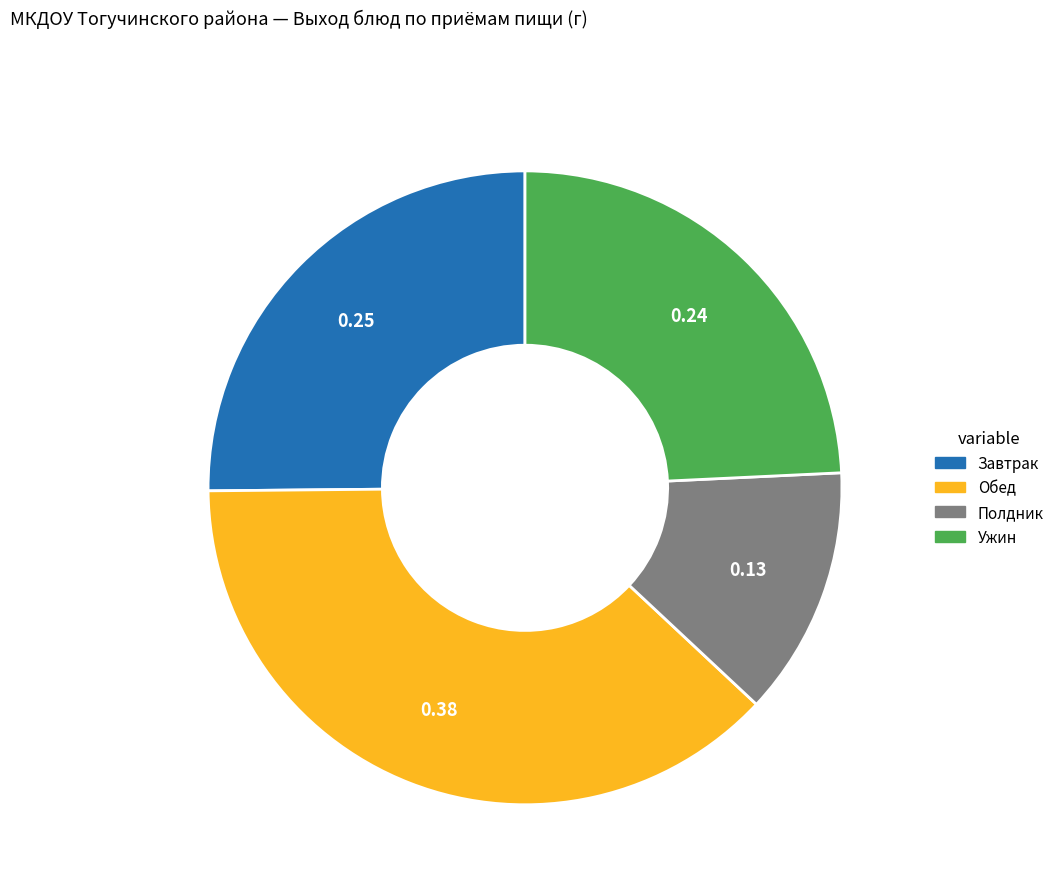

Is there any slice that represents more than half of the pie?

No